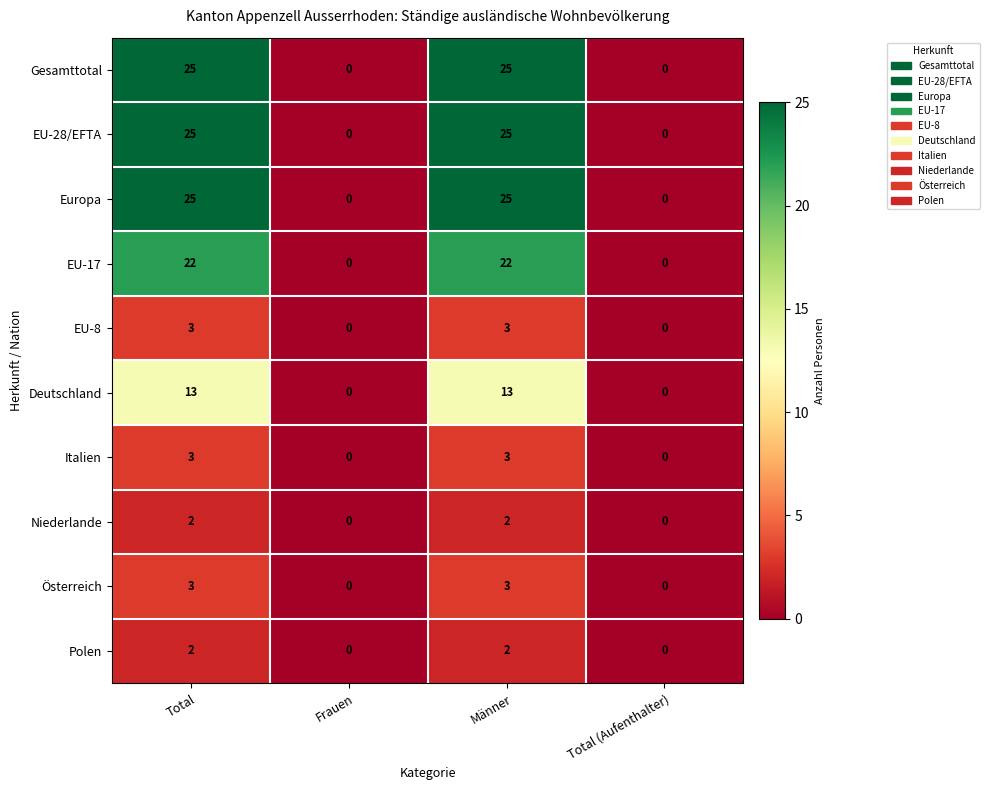

How many positive values does the Gesamttotal series have?

2